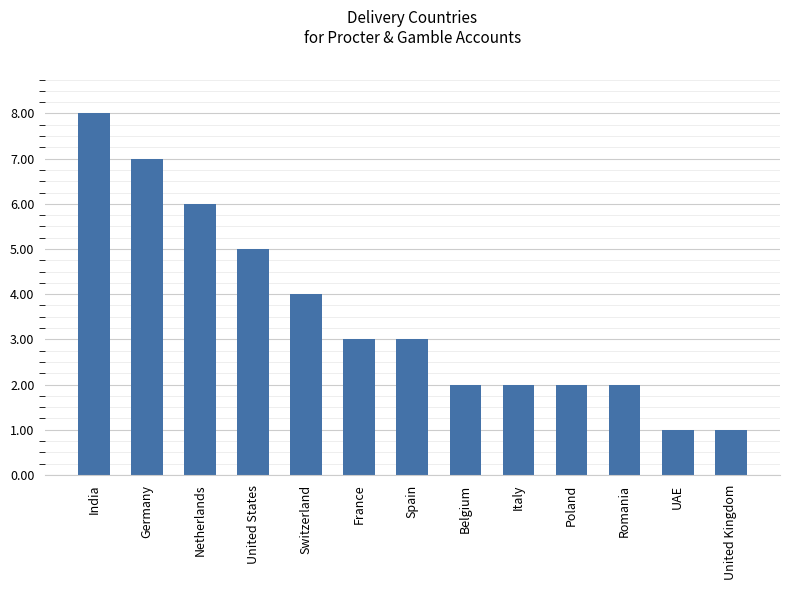

The chart shows a value of 6 at Netherlands. True or false?

True